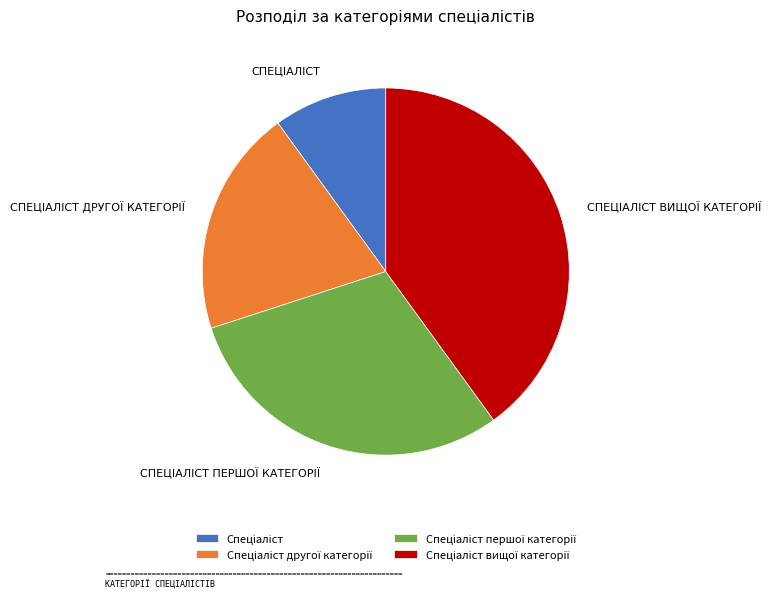

How many slices are in this pie chart?

4